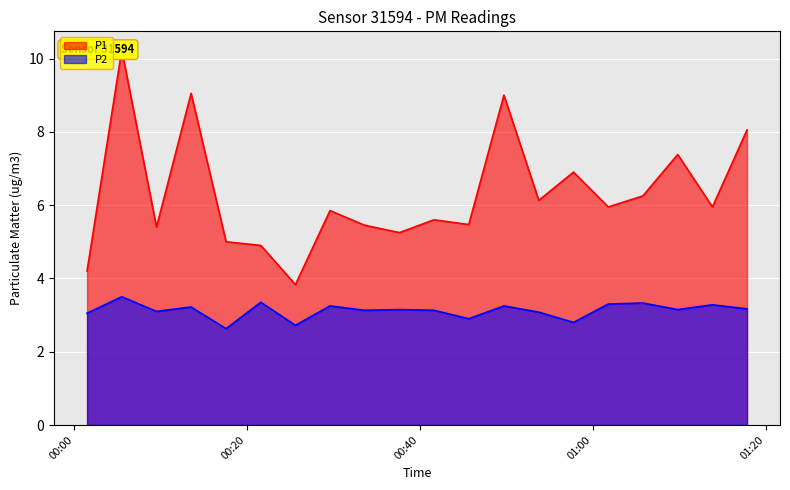

True or false: P2 has a value of 3.2 at 2023-05-07T01:17:50.

True